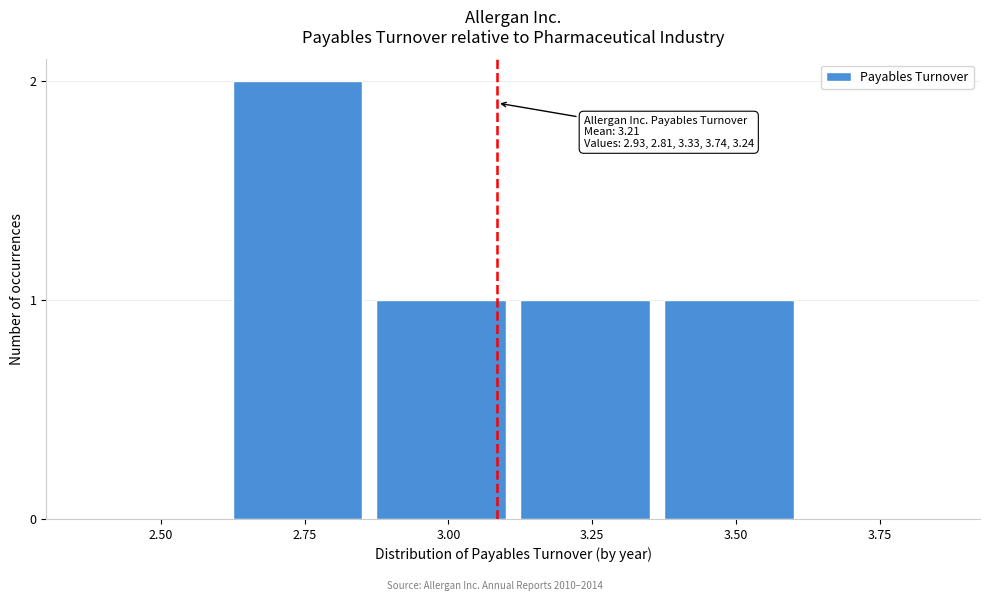

Reading left to right, transcribe all the data shown in this chart.

2.50=0	2.75=2	3.00=1	3.25=1	3.50=1	3.75=0